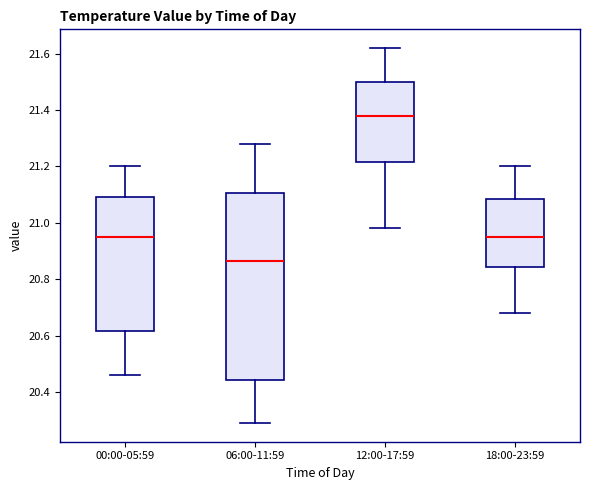

Reading left to right, read every box against the y-axis: the position of its median line, the range the box covers, and the ends of its whiskers. The values are not printed on the chart, so give them approximately, as read against the axis.

00:00-05:59: median 20.96, box 20.62 to 21.10, whiskers 20.46 to 21.20
06:00-11:59: median 20.86, box 20.44 to 21.10, whiskers 20.30 to 21.28
12:00-17:59: median 21.38, box 21.22 to 21.50, whiskers 20.98 to 21.62
18:00-23:59: median 20.96, box 20.84 to 21.08, whiskers 20.68 to 21.20